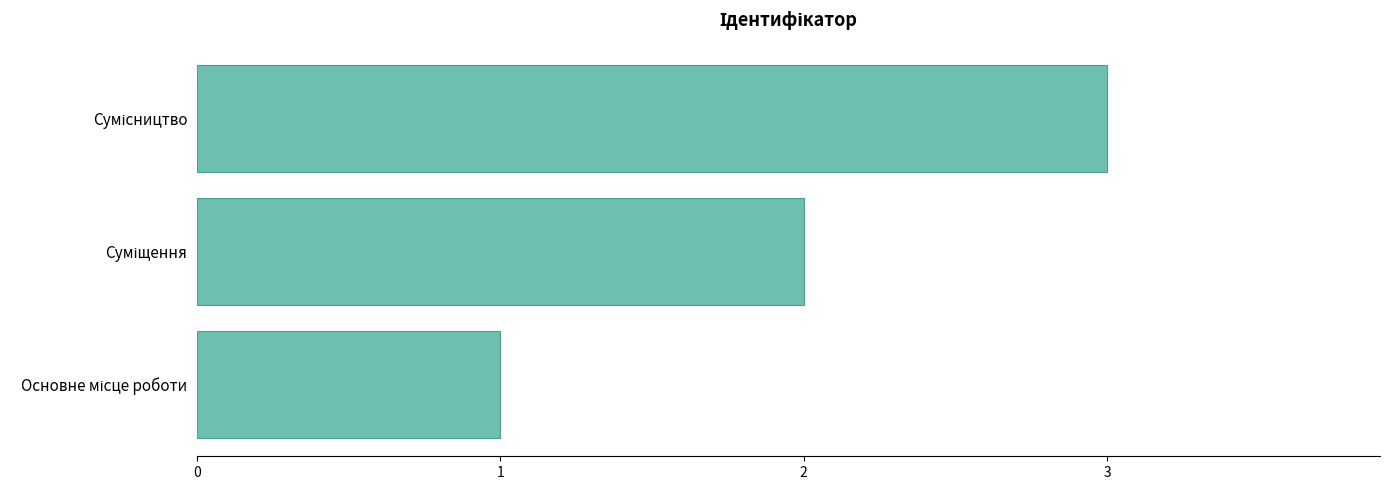

What is the sum of all values?

6